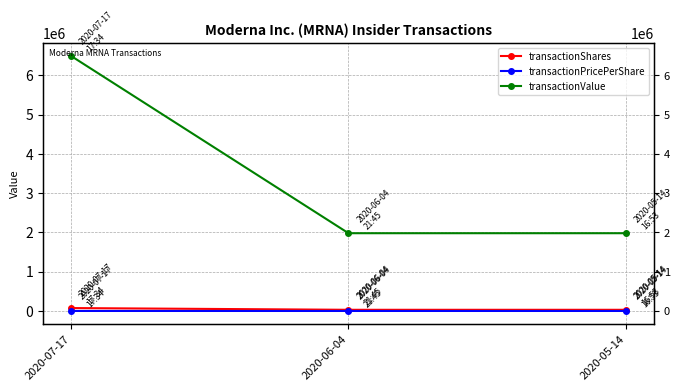

What is the label of the 1st point from the left?

2020-07-17